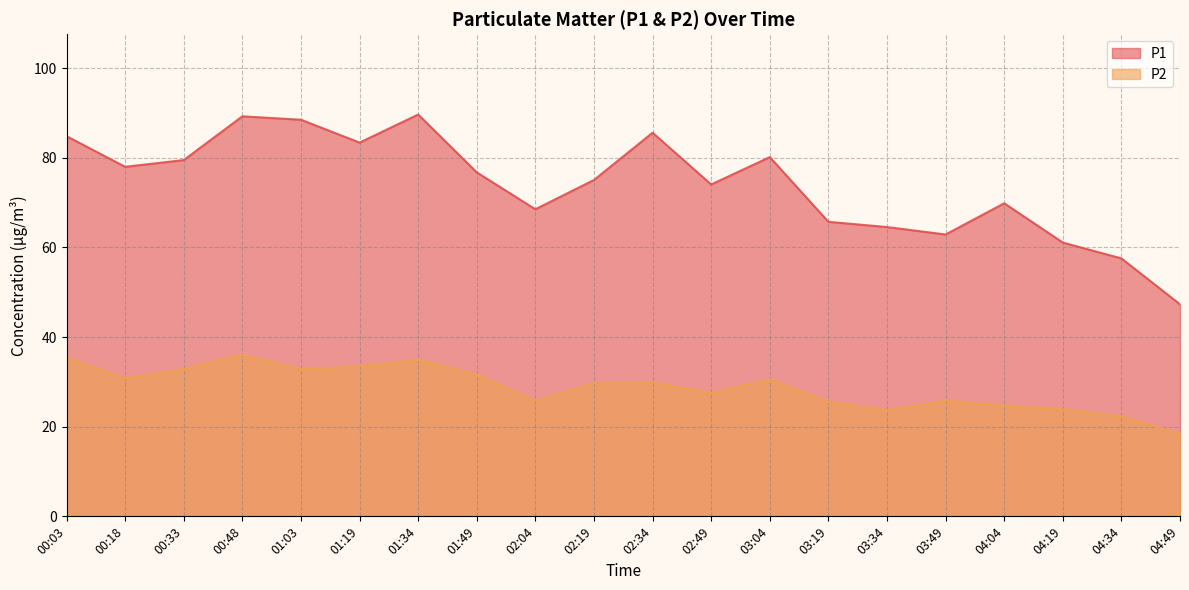

True or false: P2 has a value of 31.6 at 01:49.

True